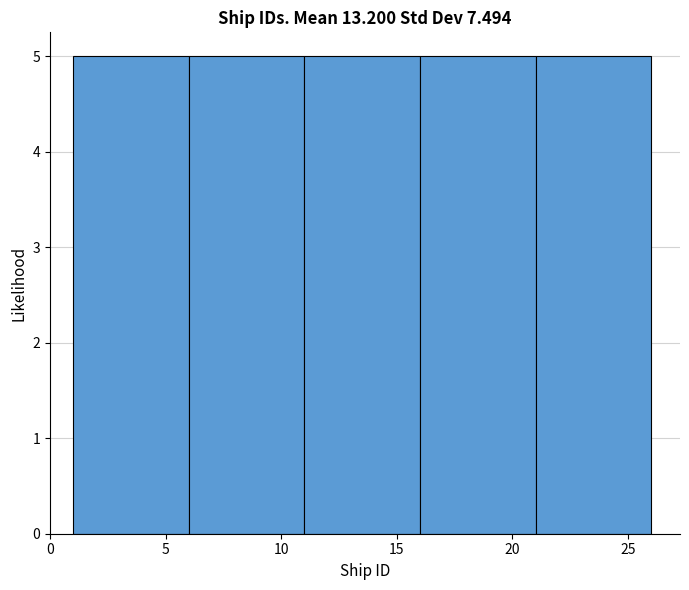

How tall is the bar that spans 6 to 11 on the x-axis? The values are not printed on the chart, so give them approximately, as read against the axis.

5